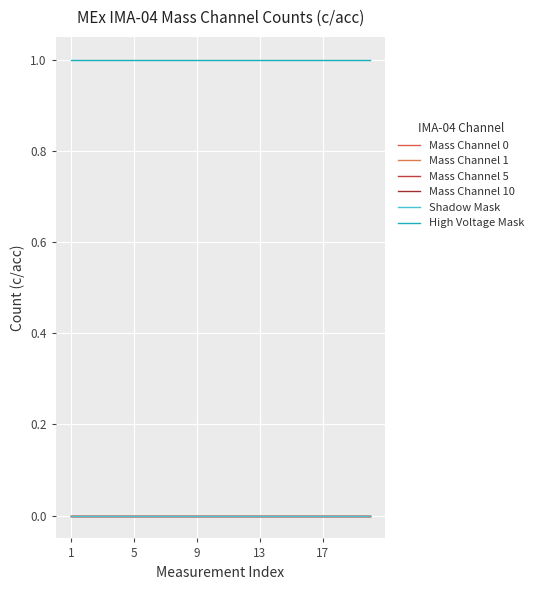

Reading left to right, list all the values displayed in this chart.

Mass Channel 0: 0	0	0	0	0	0	0	0	0	0	0	0	0	0	0	0	0	0	0	0
Mass Channel 1: 0	0	0	0	0	0	0	0	0	0	0	0	0	0	0	0	0	0	0	0
Mass Channel 5: 0	0	0	0	0	0	0	0	0	0	0	0	0	0	0	0	0	0	0	0
Mass Channel 10: 0	0	0	0	0	0	0	0	0	0	0	0	0	0	0	0	0	0	0	0
Shadow Mask: 0	0	0	0	0	0	0	0	0	0	0	0	0	0	0	0	0	0	0	0
High Voltage Mask: 1	1	1	1	1	1	1	1	1	1	1	1	1	1	1	1	1	1	1	1